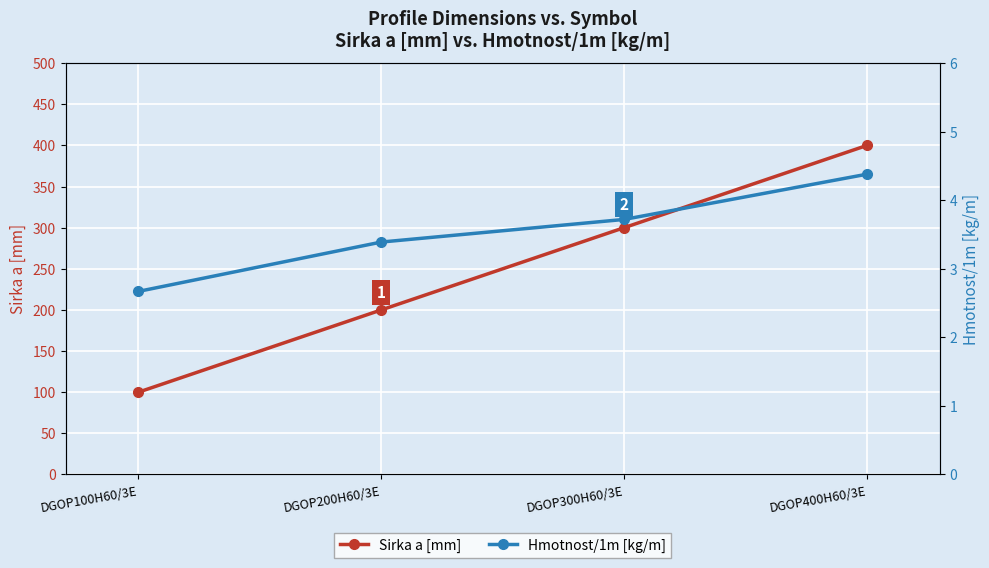

Reading right to left, what are all the values shown in this chart?

Sirka a [mm]: 400.0	300.0	200.0	100.0
Hmotnost/1m [kg/m]: 4.4	3.7	3.4	2.7